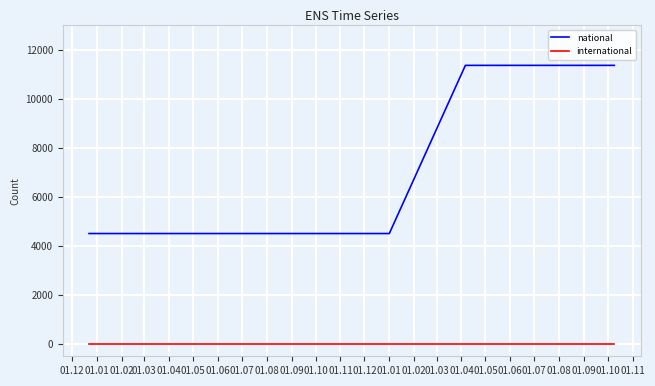

Rank the series by their average value, from highest to lowest.

national, international